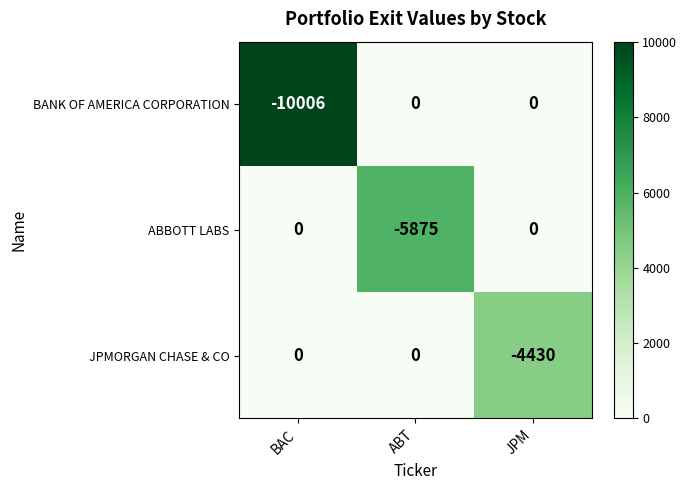

Between BAC and JPM, which series saw the biggest shift?

BANK OF AMERICA CORPORATION